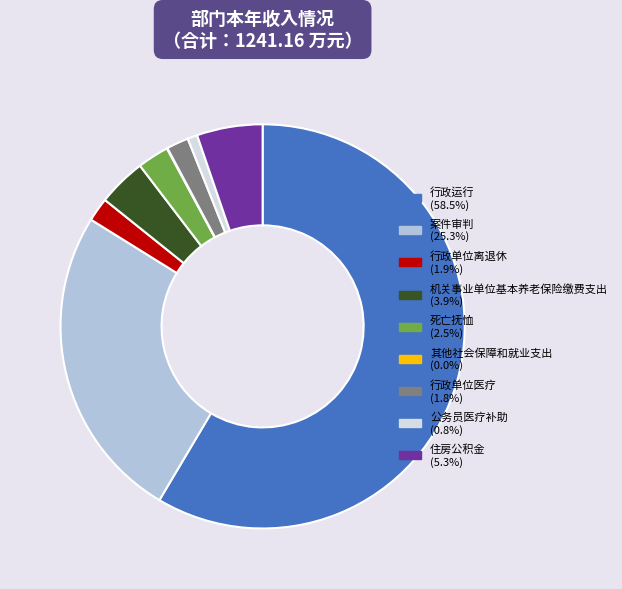

Which category accounts for the majority?

行政运行